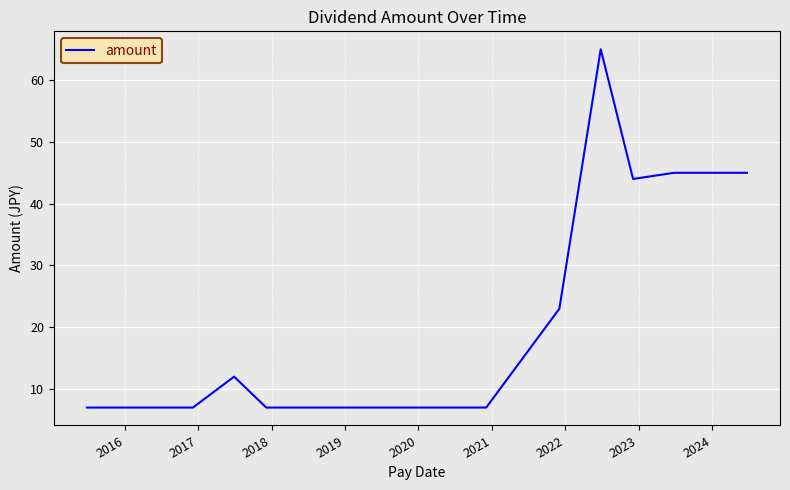

What is the difference between the maximum and minimum values?

58